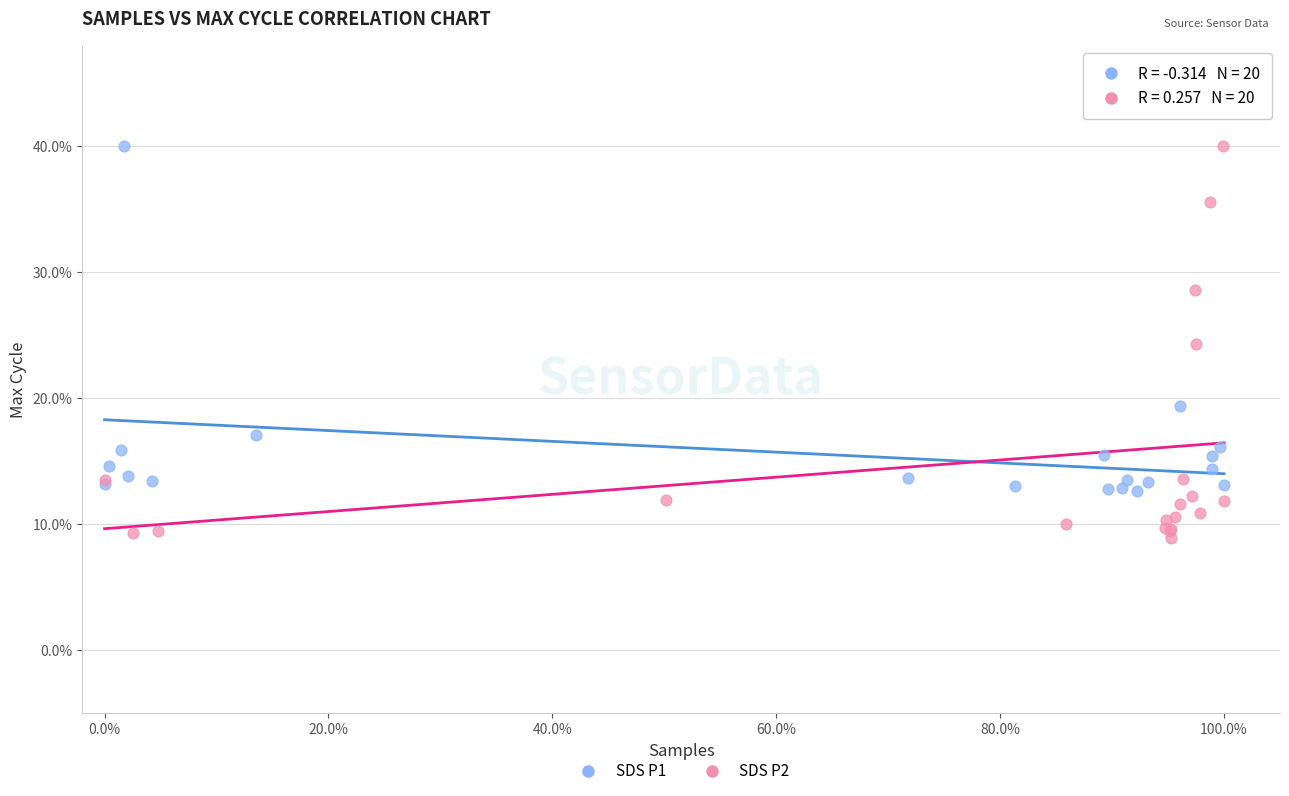

What are all the series names shown in the legend?

SDS P1, SDS P2